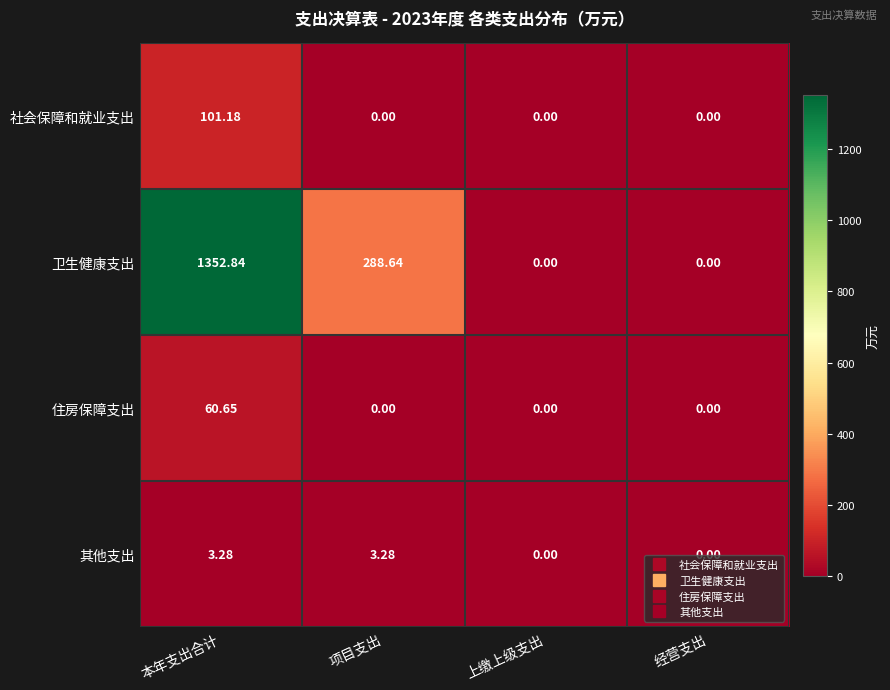

Which series changed the most between 项目支出 and 上缴上级支出?

卫生健康支出